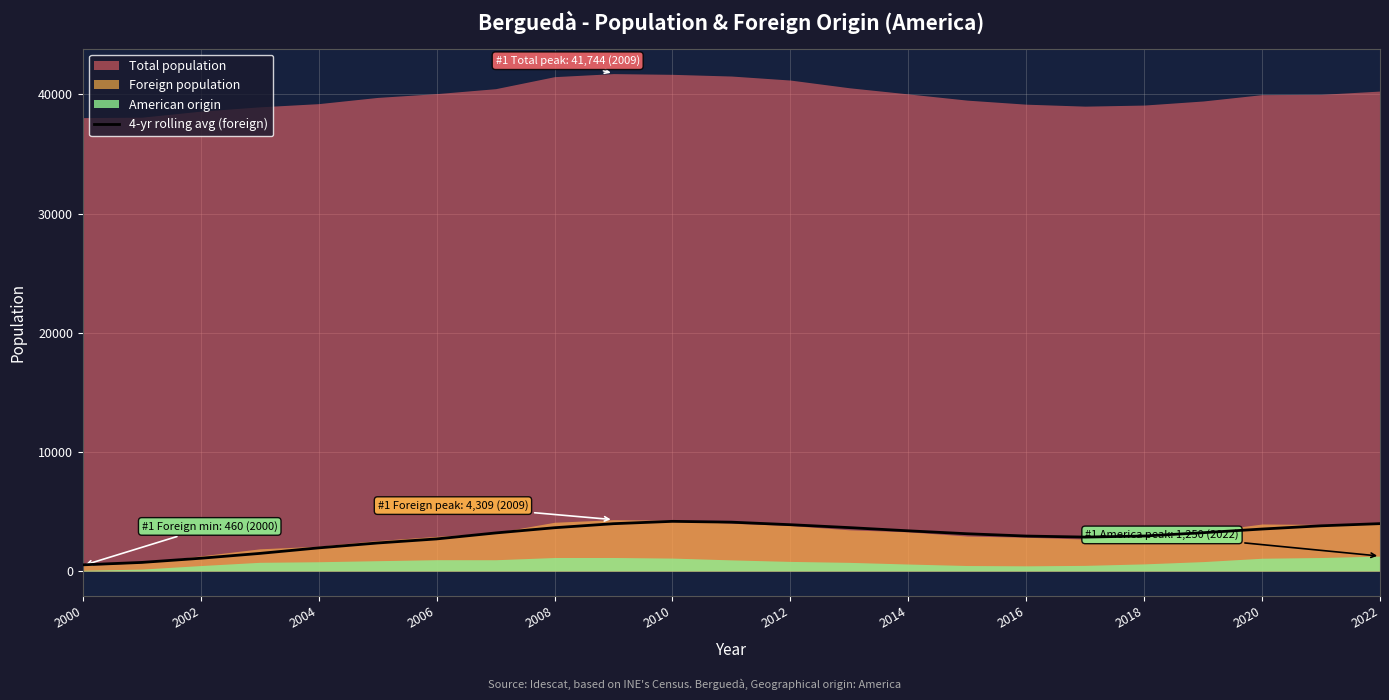

The 4-yr rolling avg (foreign) series shows 6907.6 at 2010. True or false?

False